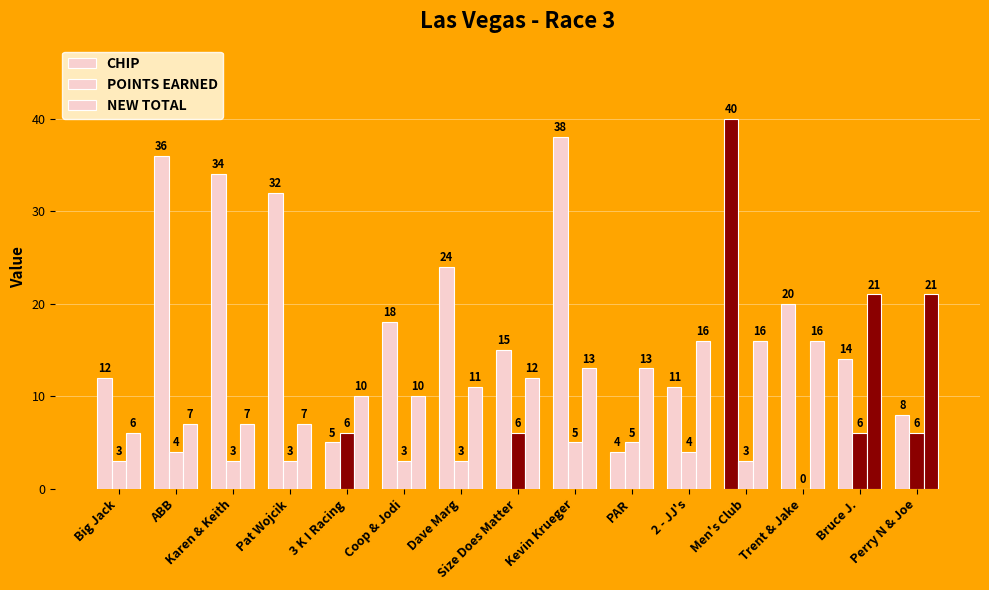

What is the label of the 13th bar from the left?

Trent & Jake